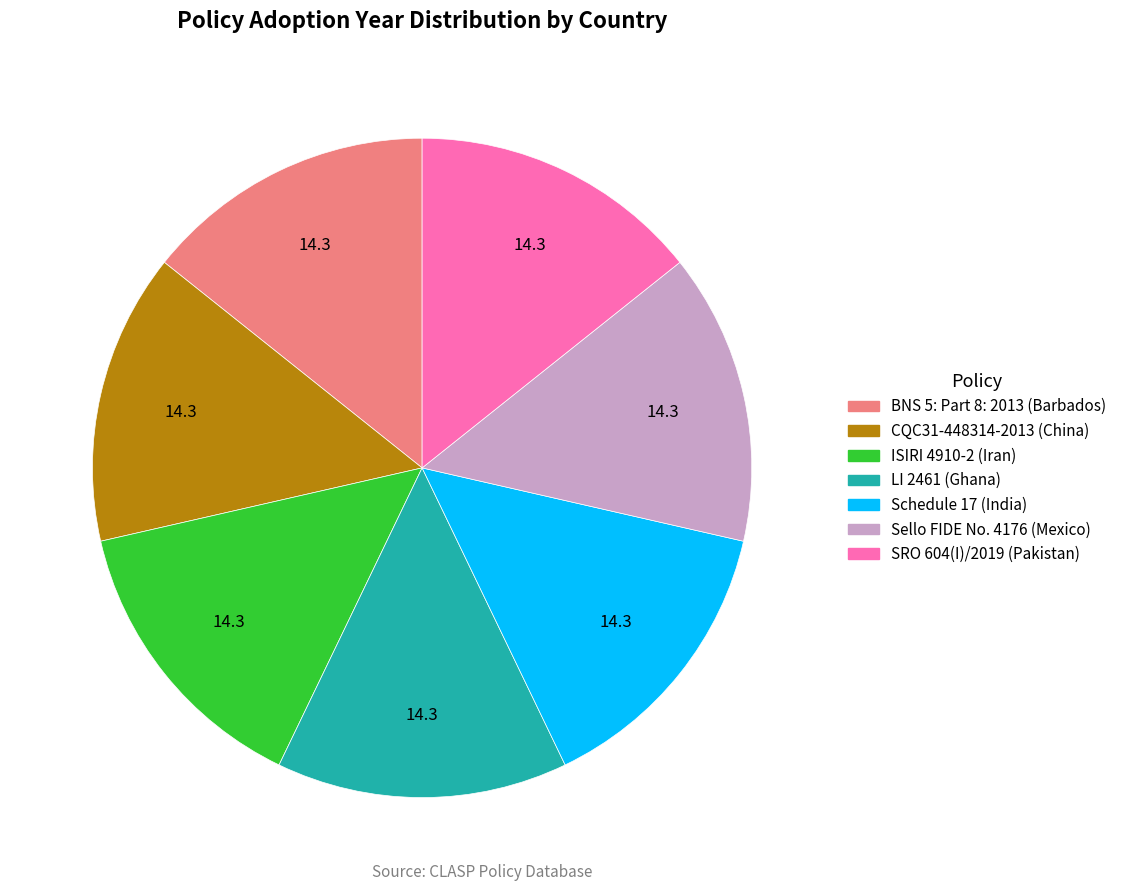

The Schedule 17 (India) slice represents 14% of the pie. True or false?

True